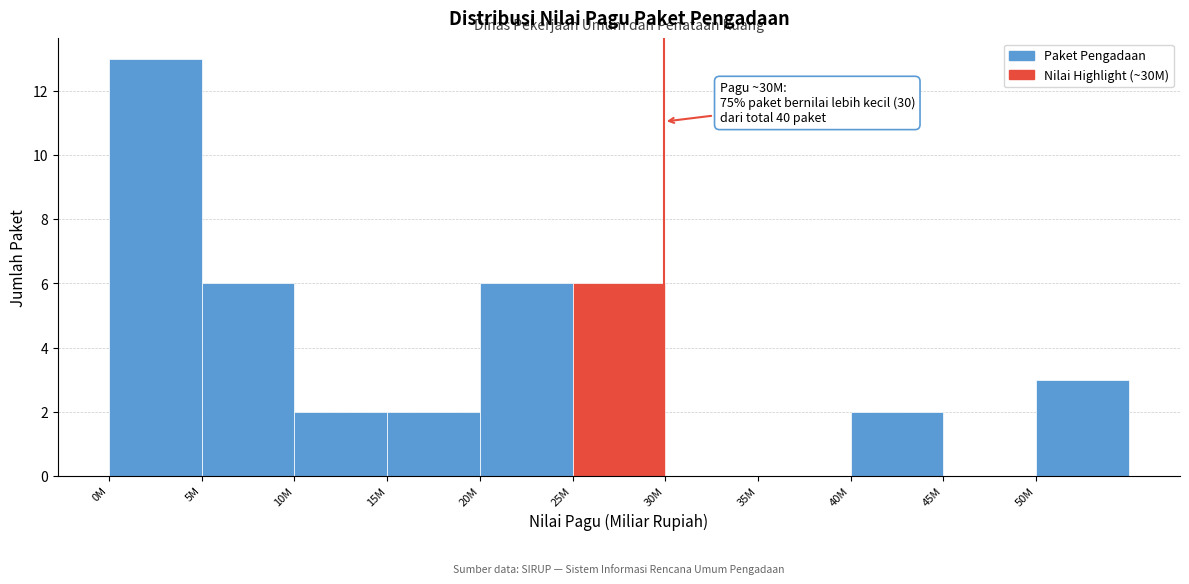

Reading right to left, transcribe all the data shown in this chart.

50M=3	45M=0	40M=2	35M=0	30M=0	25M=6	20M=6	15M=2	10M=2	5M=6	0M=13